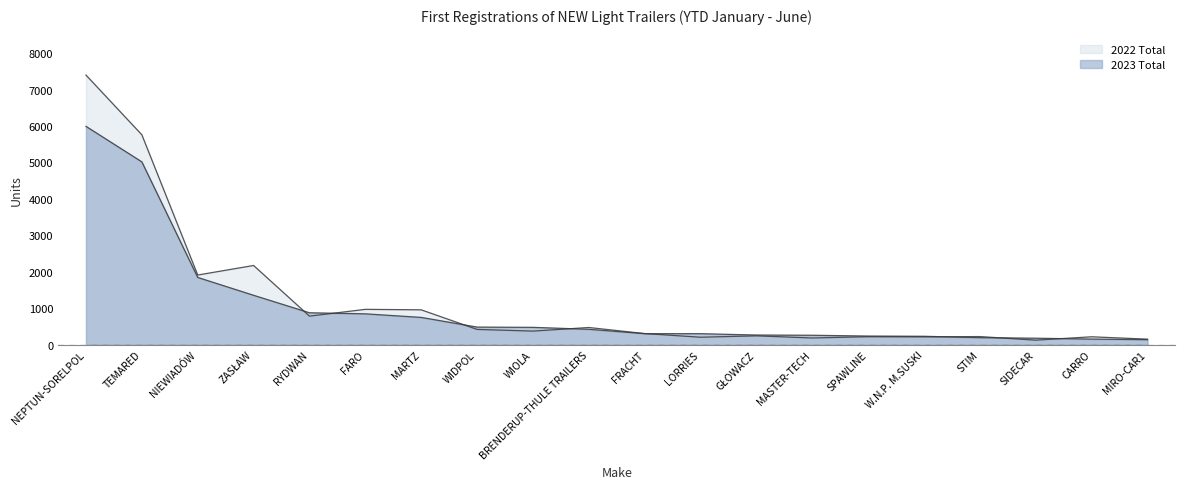

What position from the left is WIOLA?

9